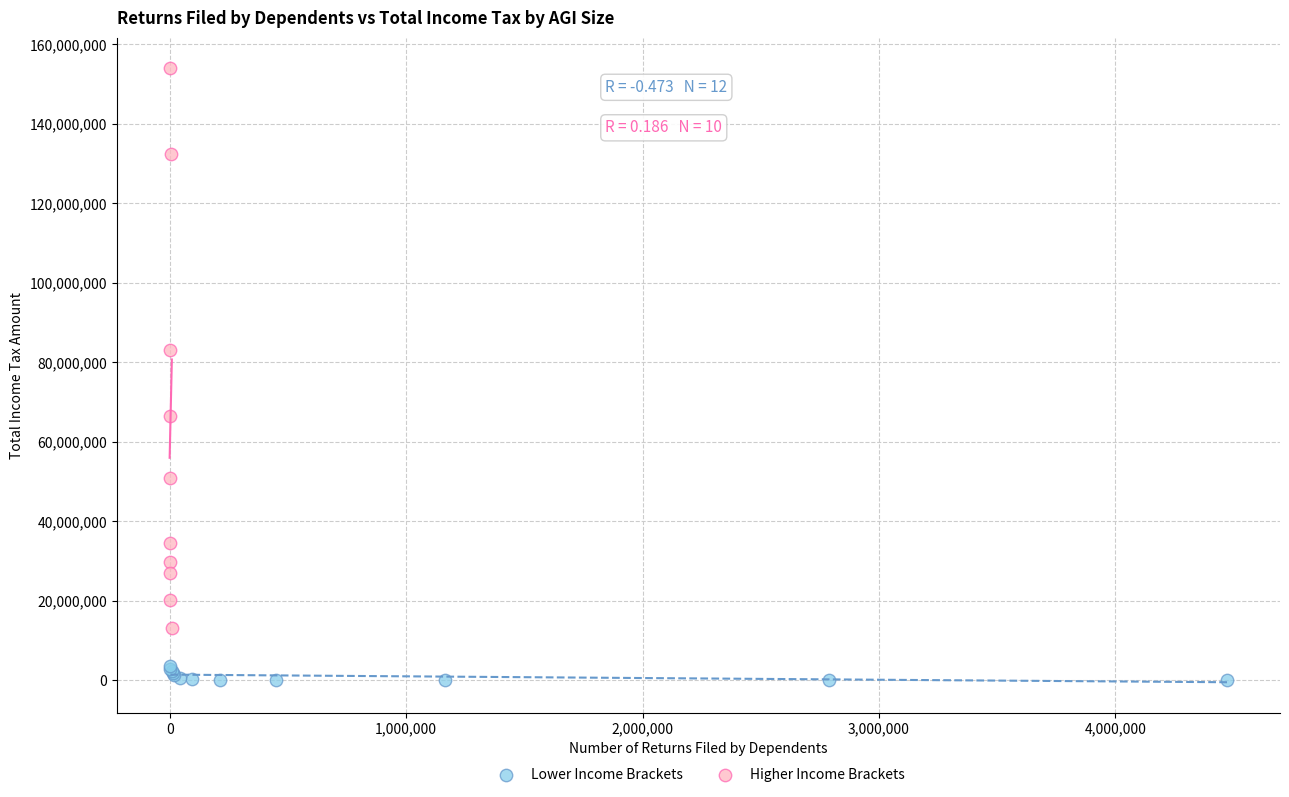

Which series reaches the maximum Y coordinate?

Higher Income Brackets